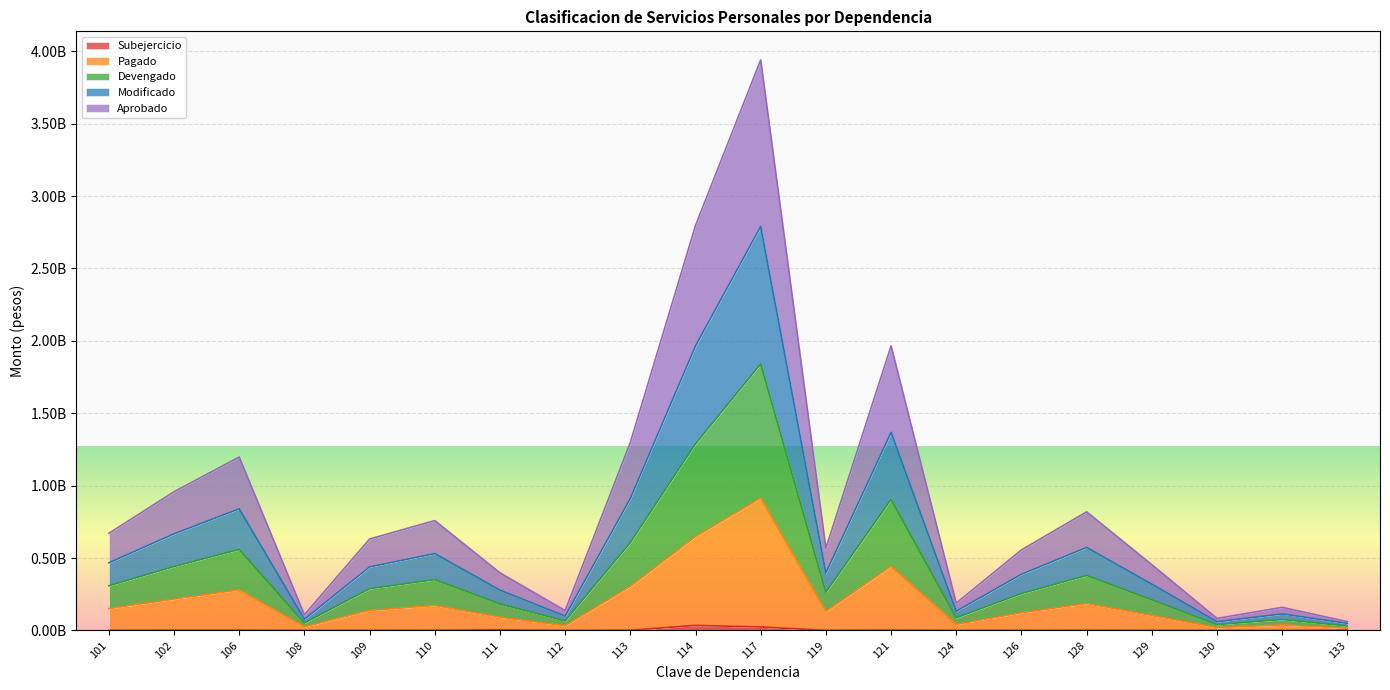

What is the total value across all series at 110?

1814299425.2